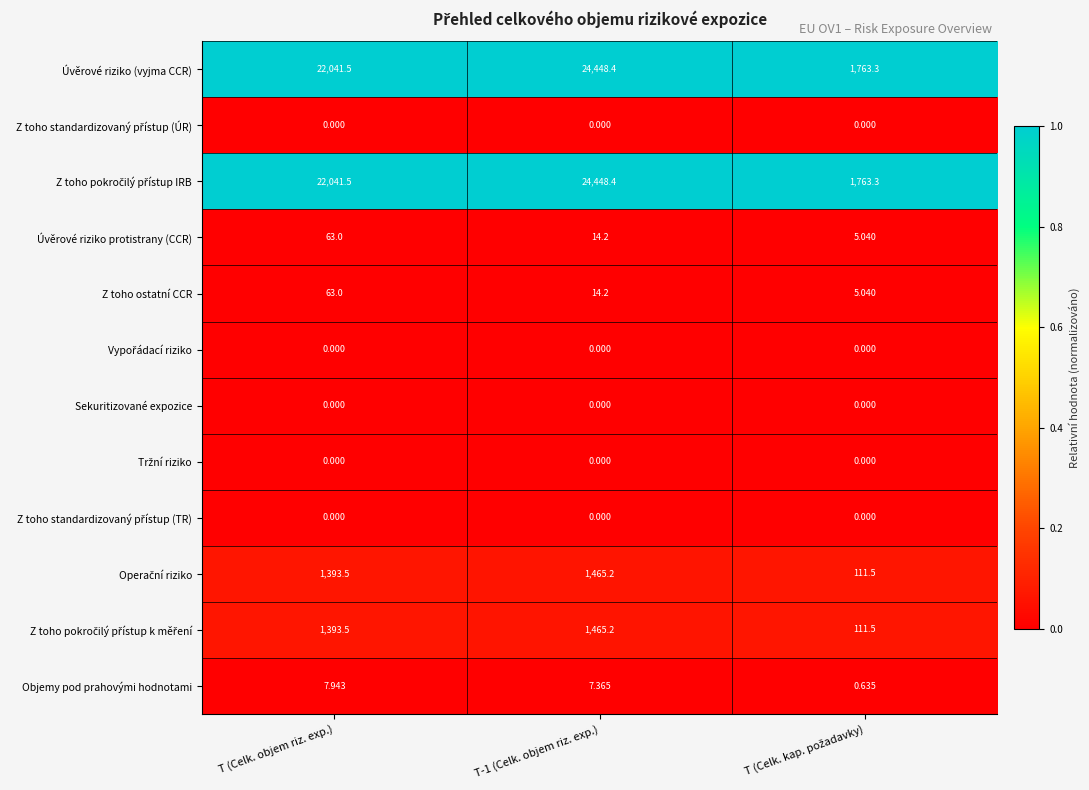

What is the difference between the highest and lowest values at T-1 (Celk. objem riz. exp.)?

24448.4